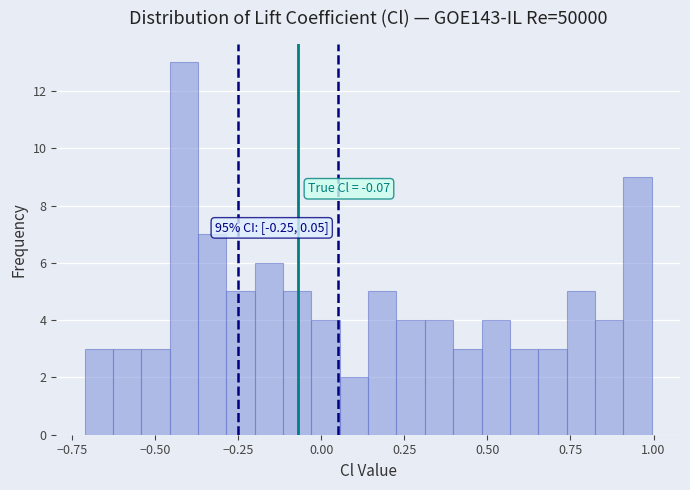

Around what value on the x-axis is the tallest bar? Give the approximate position of its centre, as read against the axis.

-0.40